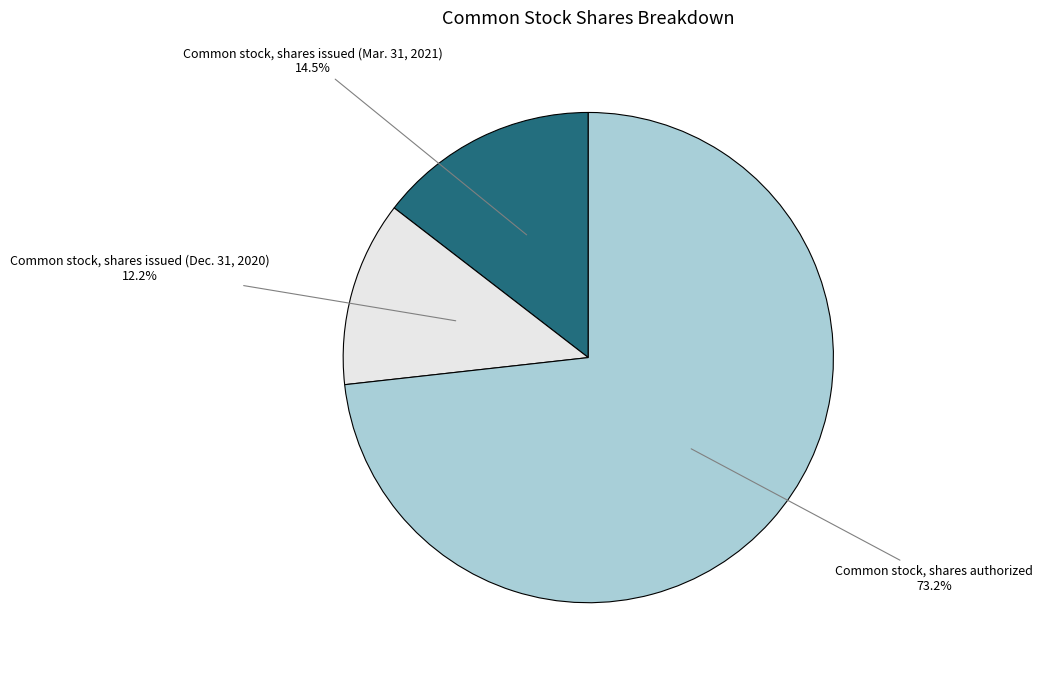

Does any single category account for the majority?

Yes